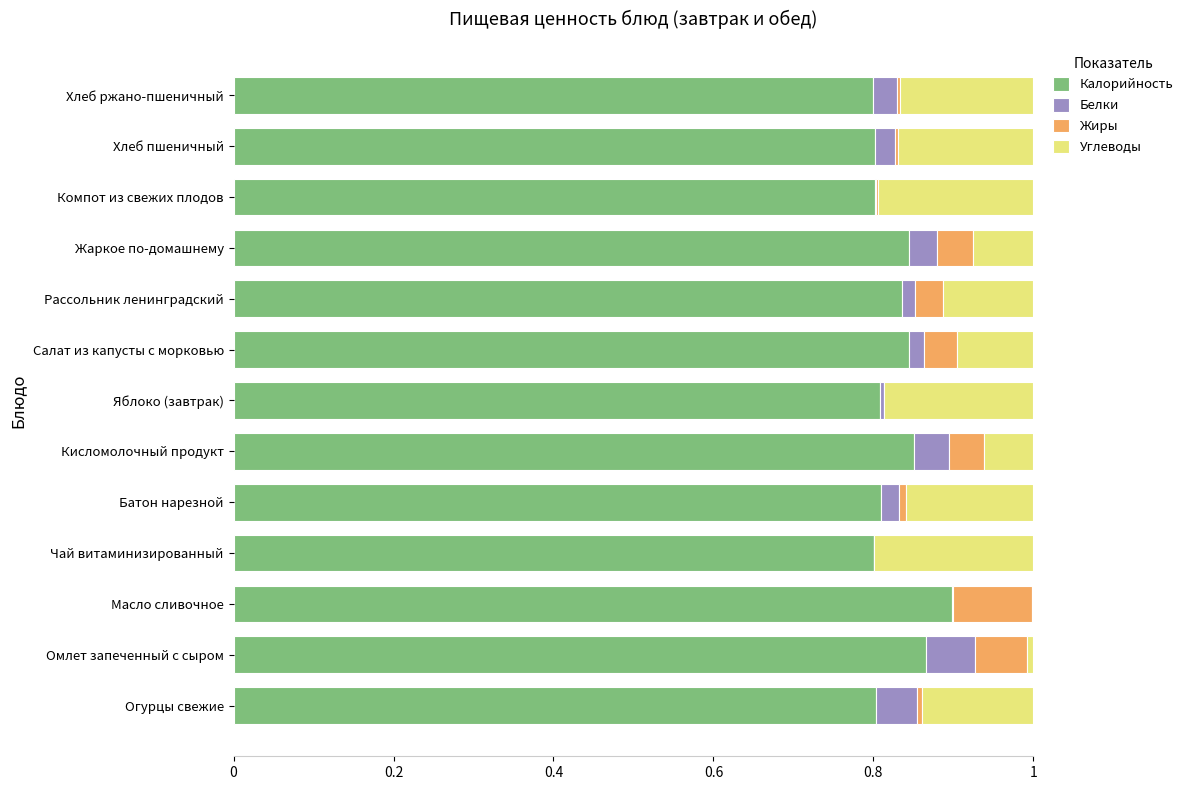

At which label does Калорийность reach its peak?

Масло сливочное